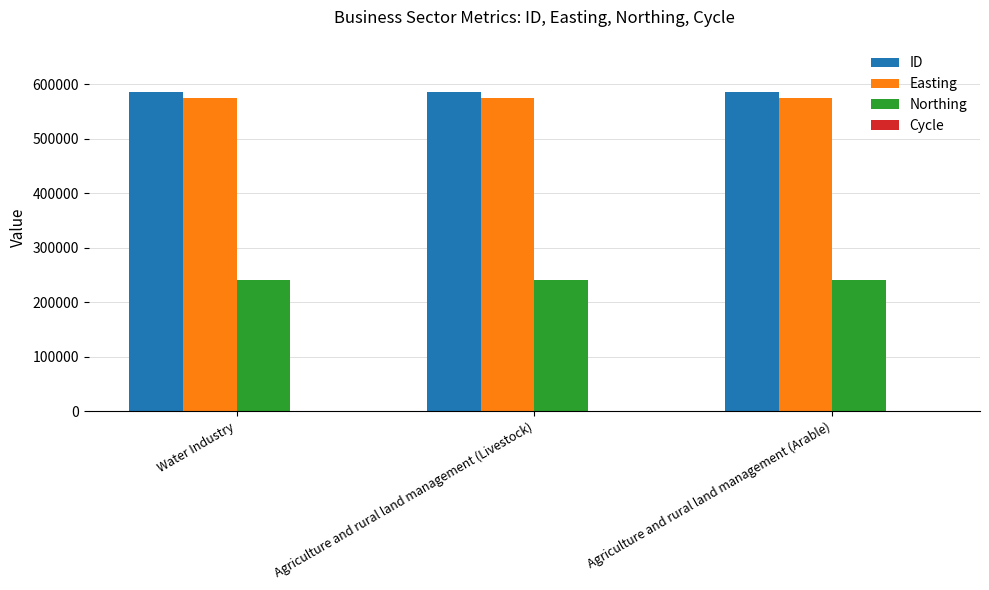

The value of Northing at Agriculture and rural land management (Livestock) is 239829. True or false?

True